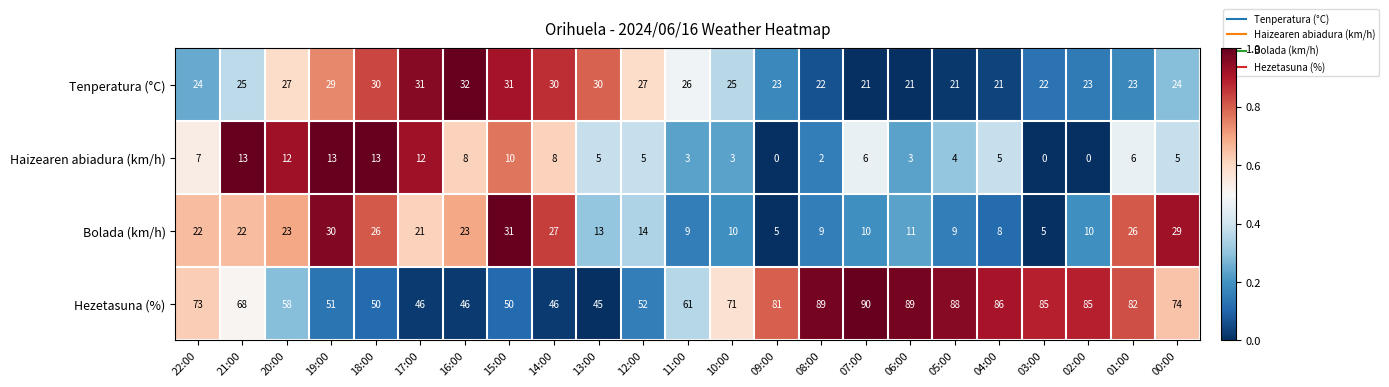

The value of Bolada (km/h) at 11:00 is 3. True or false?

False